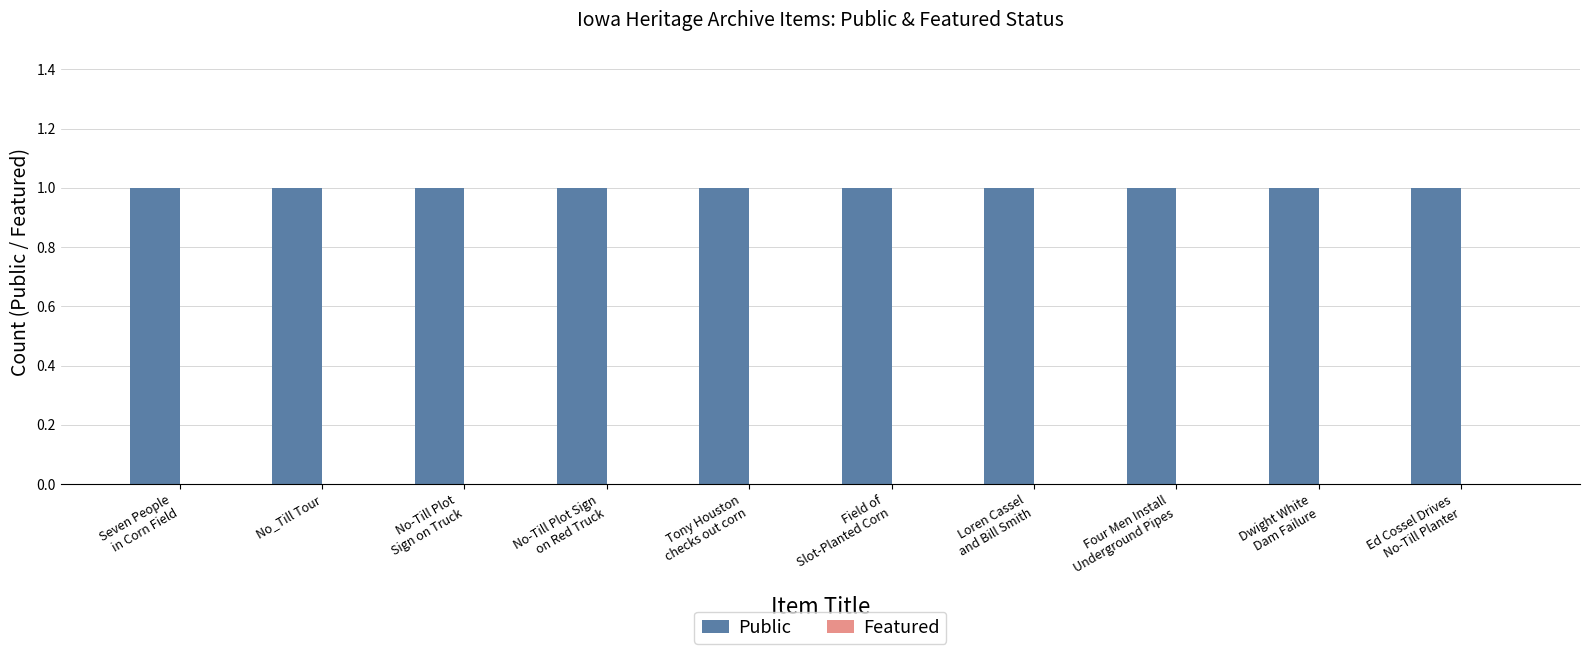

What position from the right is No-Till Plot
Sign on Truck?

8